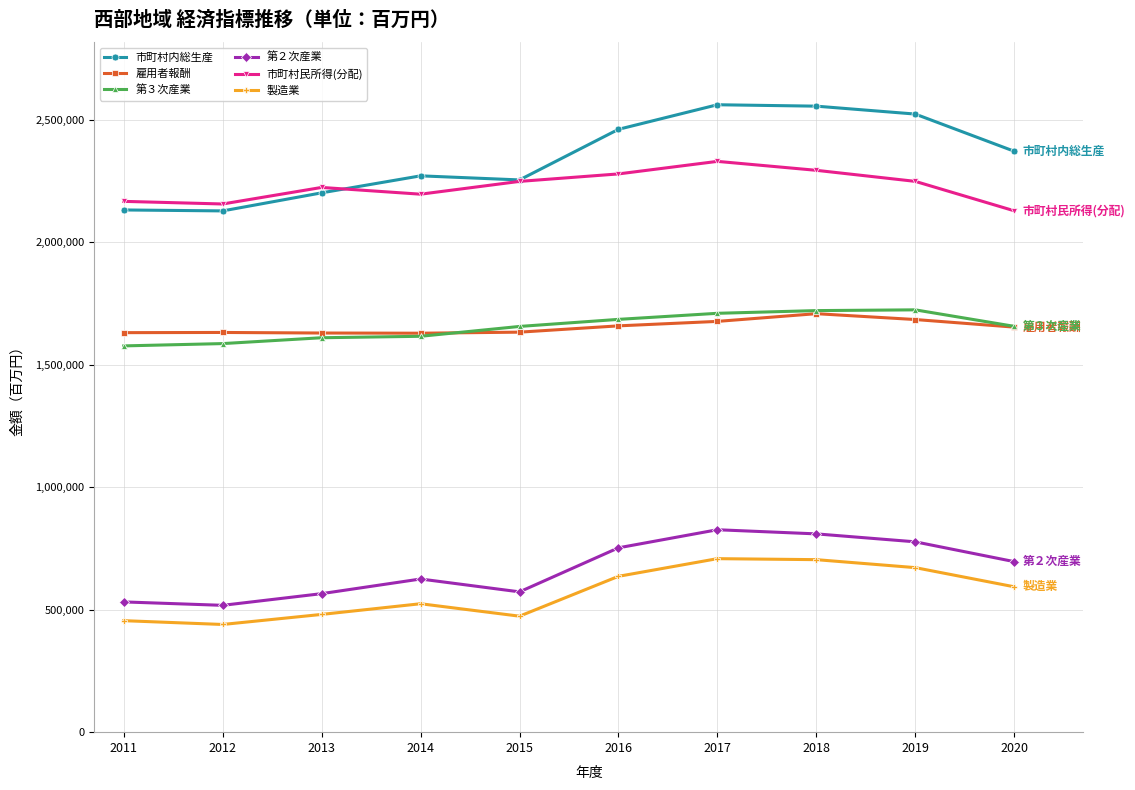

True or false: 第３次産業 has a value of 2655365 at 2016.

False